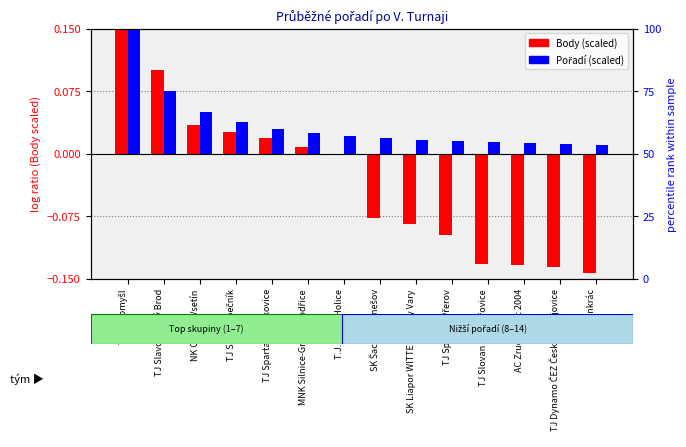

Rank the series by their average value, from lowest to highest.

Body (scaled), Pořadí (scaled)